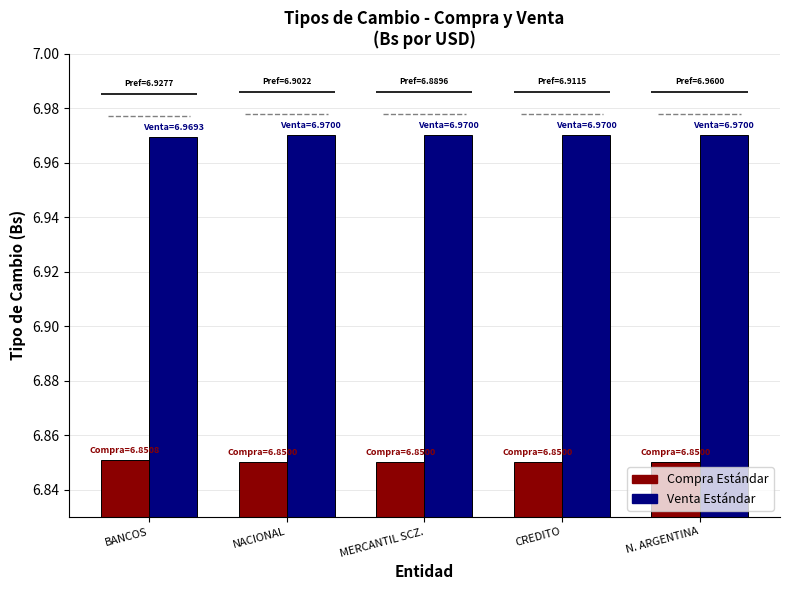

How many bars are there in total?

10